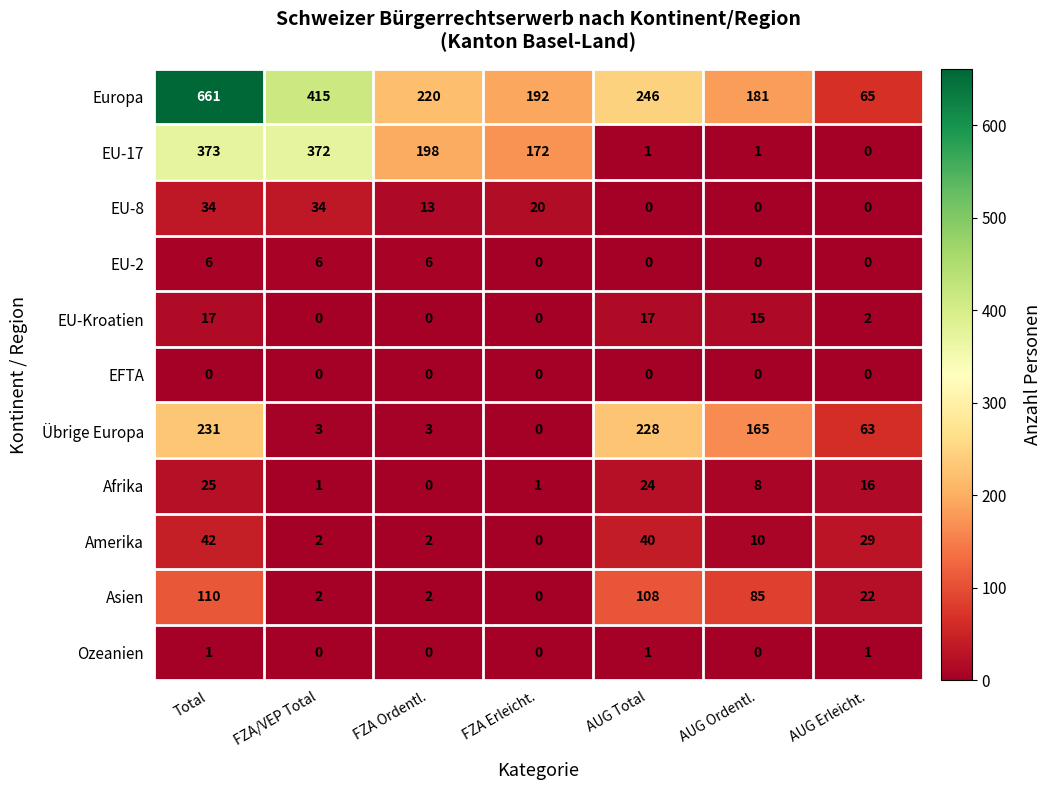

What is the difference between the second highest and second lowest values in the EU-17 series?

371